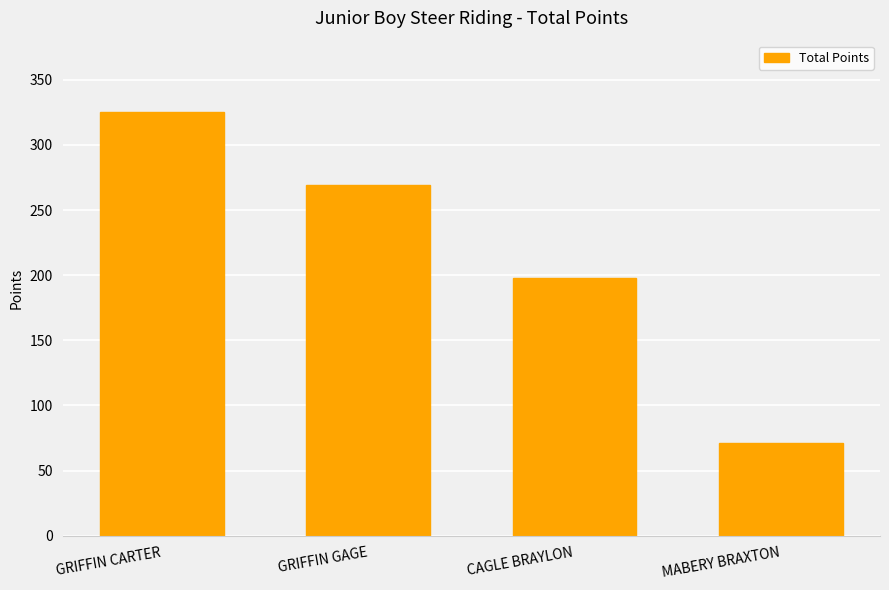

Are the bars grouped side by side (vs. stacked)?

No